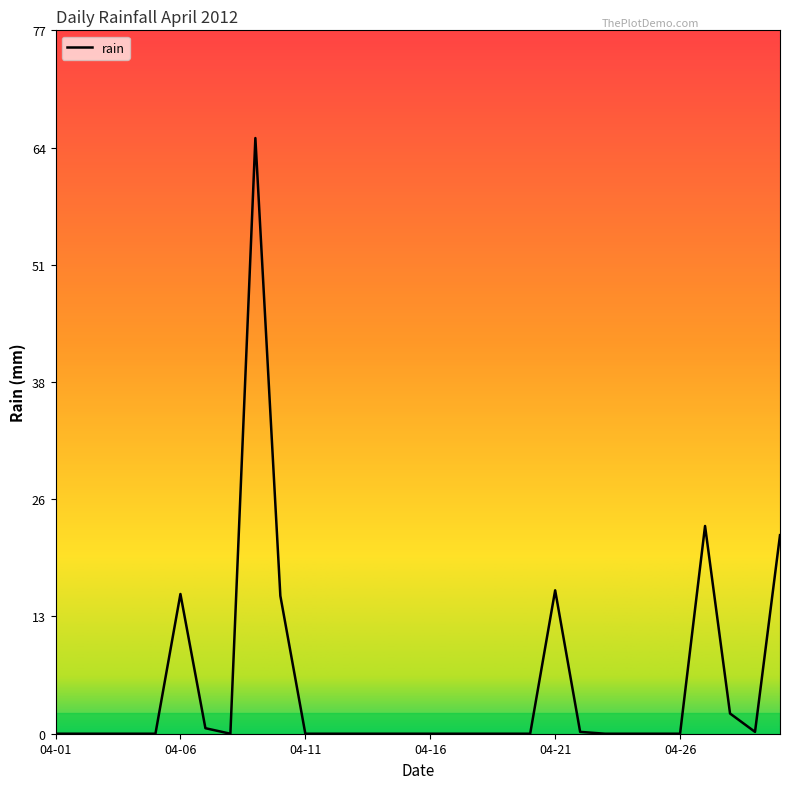

What is the maximum value shown in the chart?

64.8